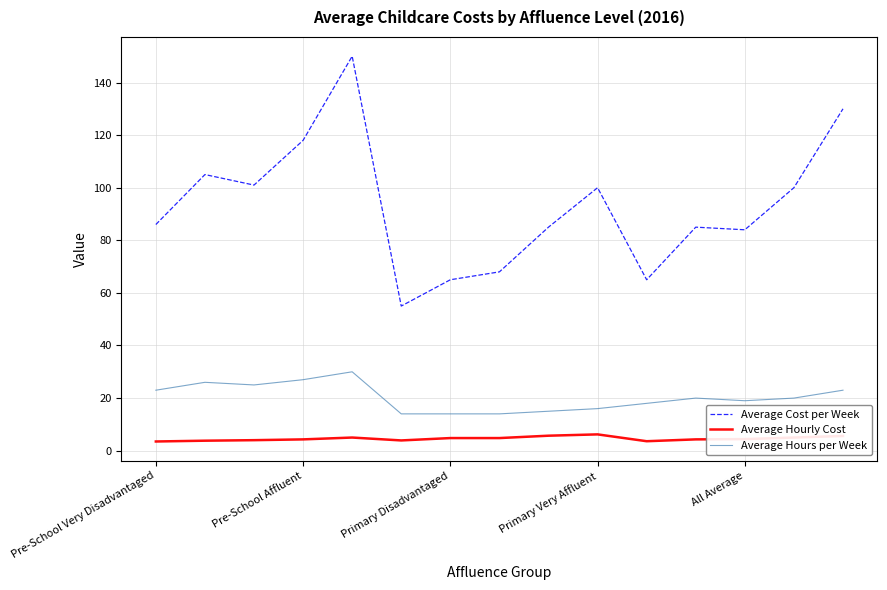

Rank the series by their average value, from highest to lowest.

Average Cost per Week, Average Hours per Week, Average Hourly Cost